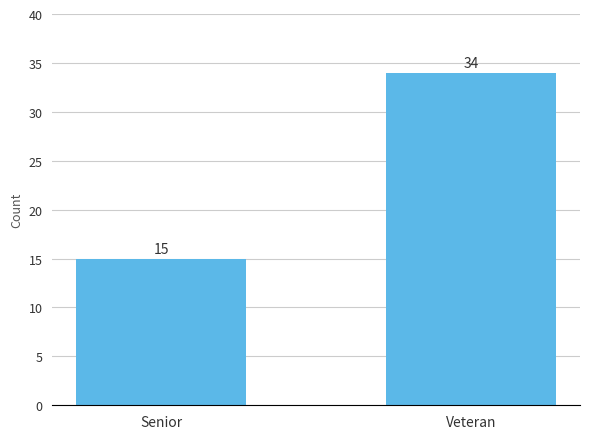

Are the bars horizontal?

No